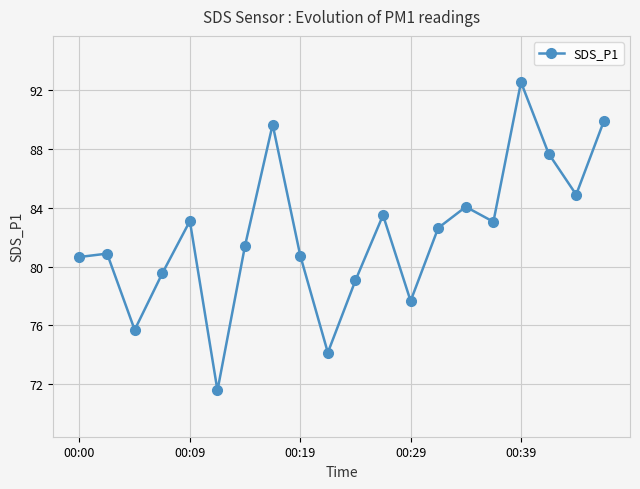

What is the greatest value displayed?

92.6